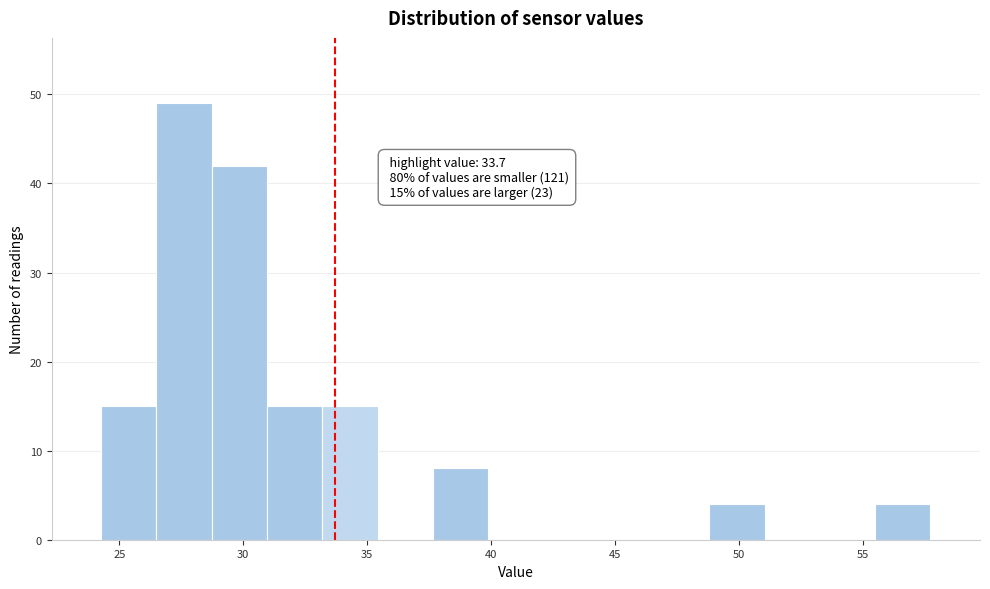

Over which range of the x-axis is the bar tallest?

26.5 to 28.5